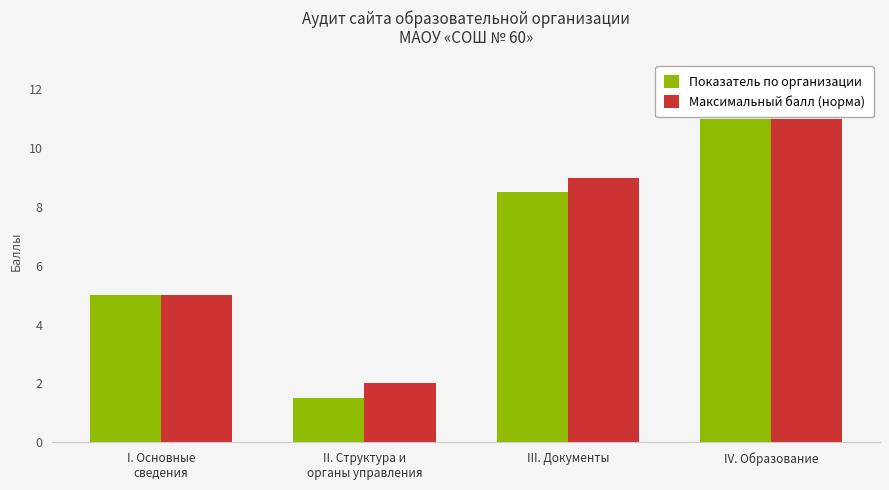

Reading left to right, what are all the values shown in this chart?

Показатель по организации: 5.0	1.5	8.5	11.0
Максимальный балл (норма): 5.0	2.0	9.0	11.0